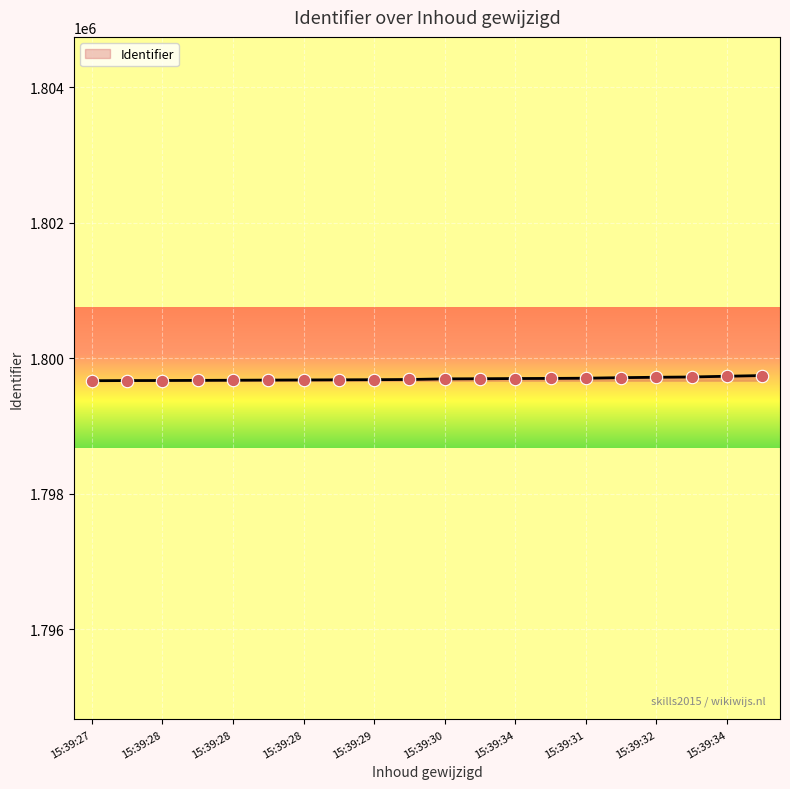

What is the minimum value shown in the chart?

1799667